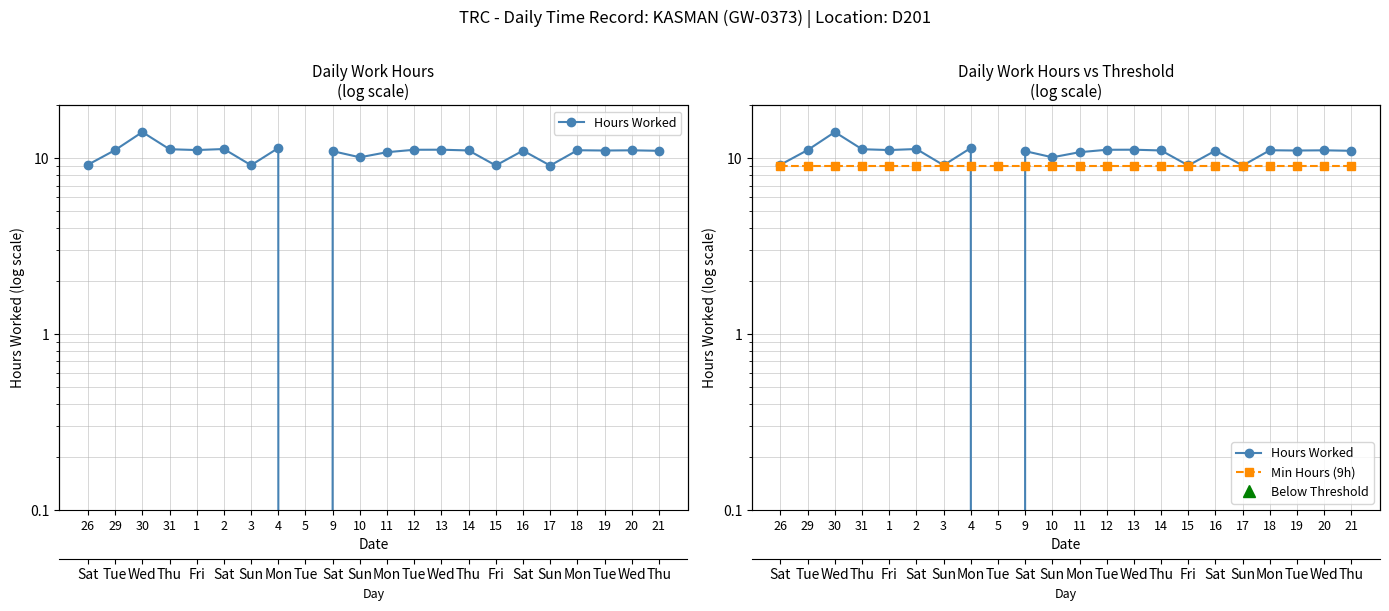

What is the difference between the maximum and minimum values in the Hours Worked series?

14.1